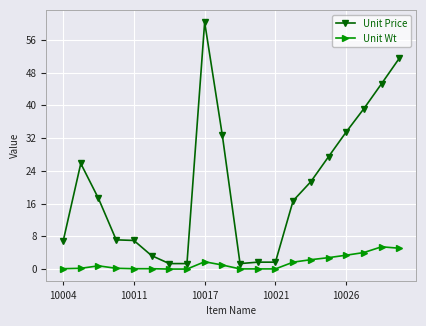

Which series has the largest range (max minus min)?

Unit Price